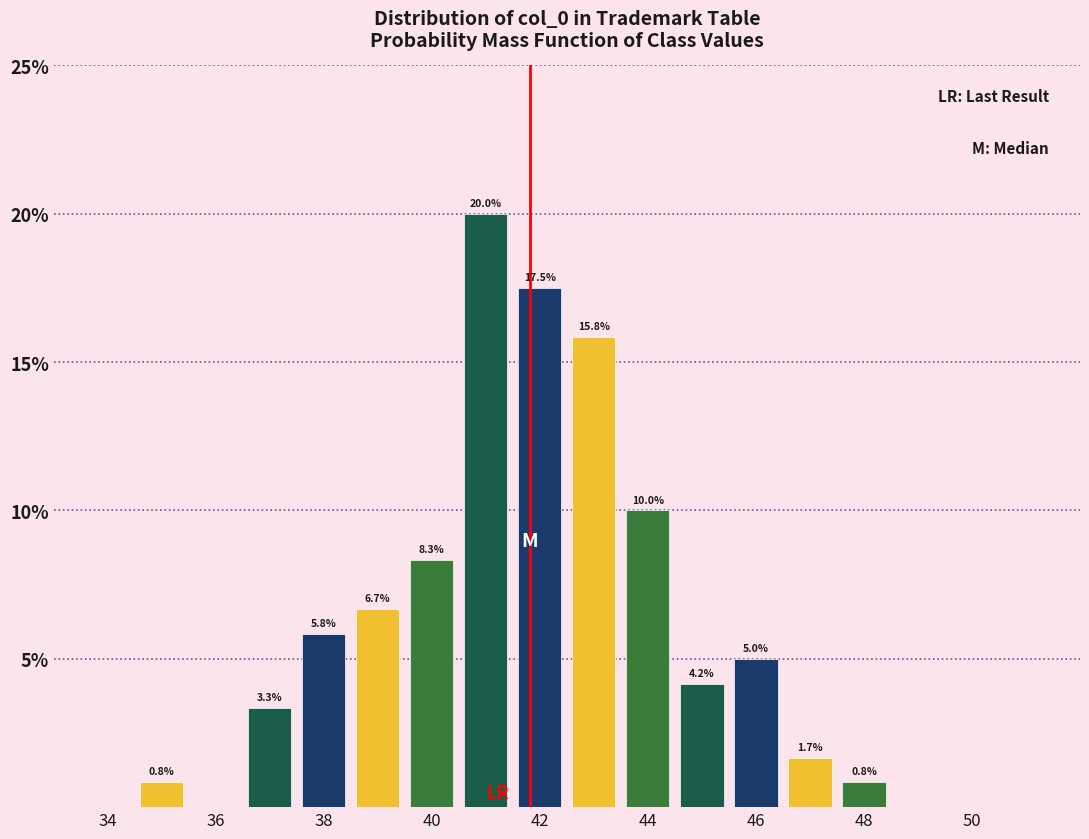

Over which range of the x-axis is the bar tallest?

40.5 to 41.5